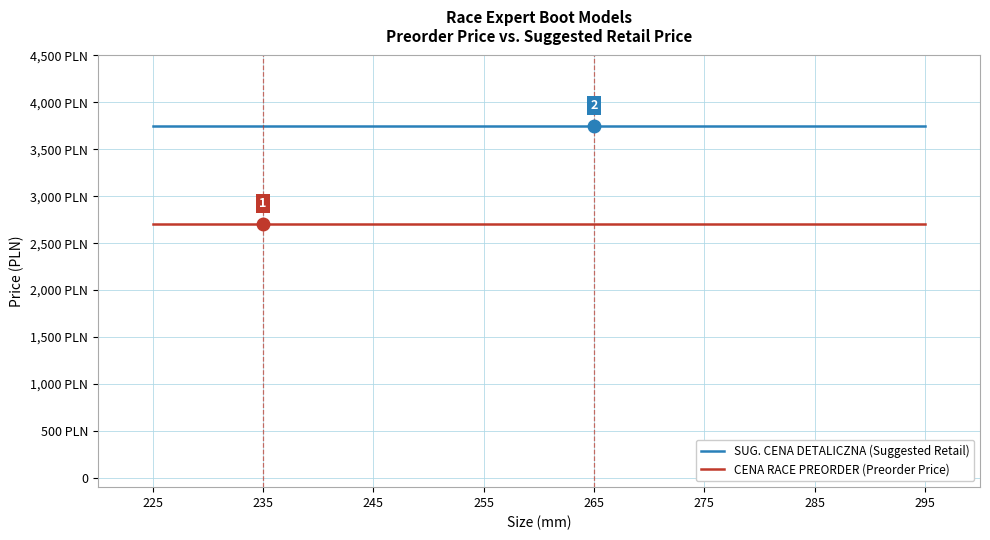

Rank the series by their maximum value, from lowest to highest.

CENA RACE PREORDER (Preorder Price), SUG. CENA DETALICZNA (Suggested Retail)